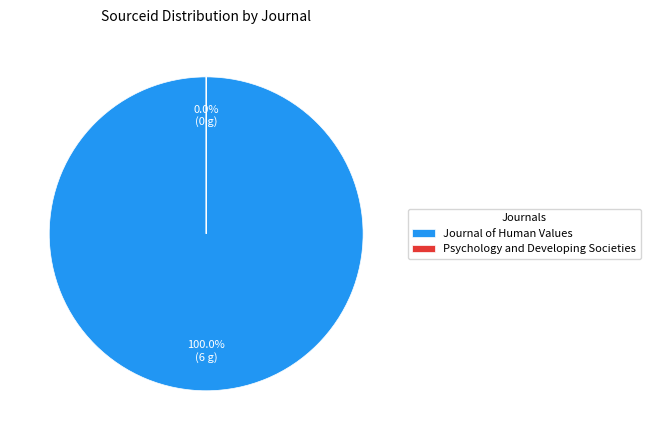

To the nearest percent, what is the difference between the largest and smallest slice percentages?

100%